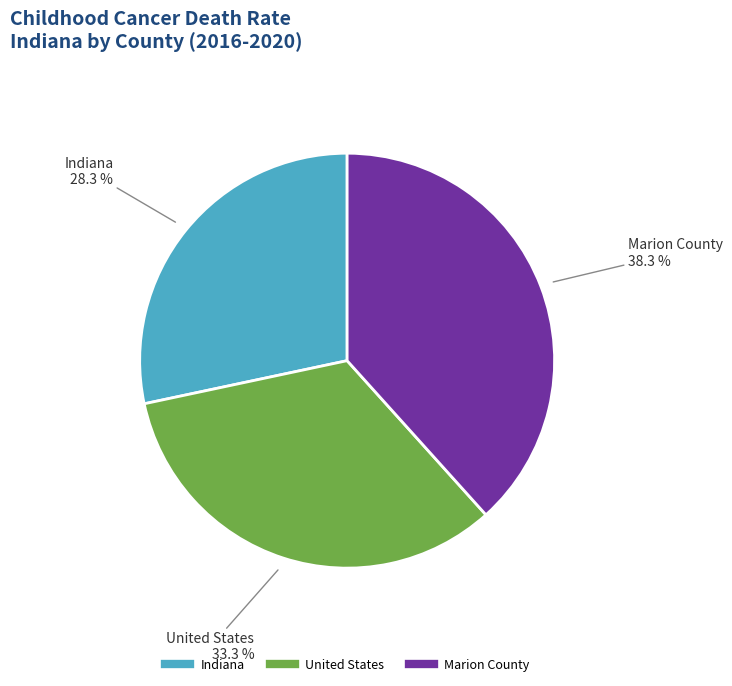

Between Indiana and Marion County, which is larger?

Marion County